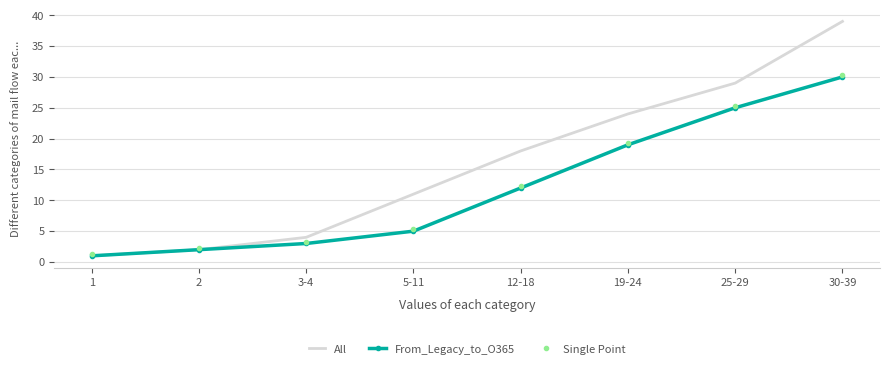

Where is All nearest to the value 20?

12-18